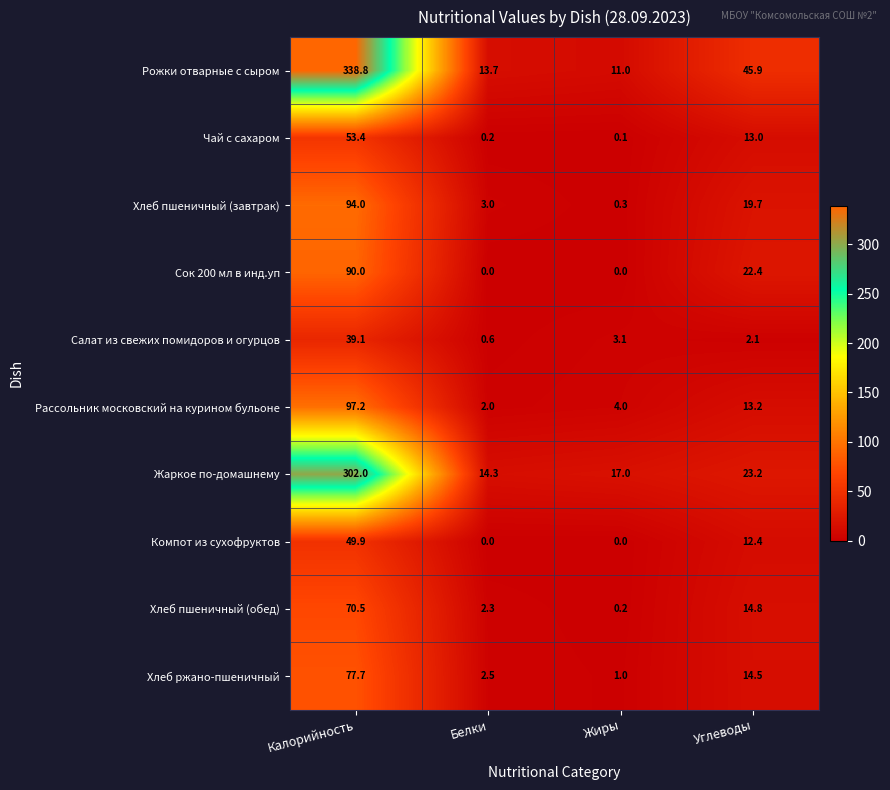

What is the greatest value displayed?

338.8